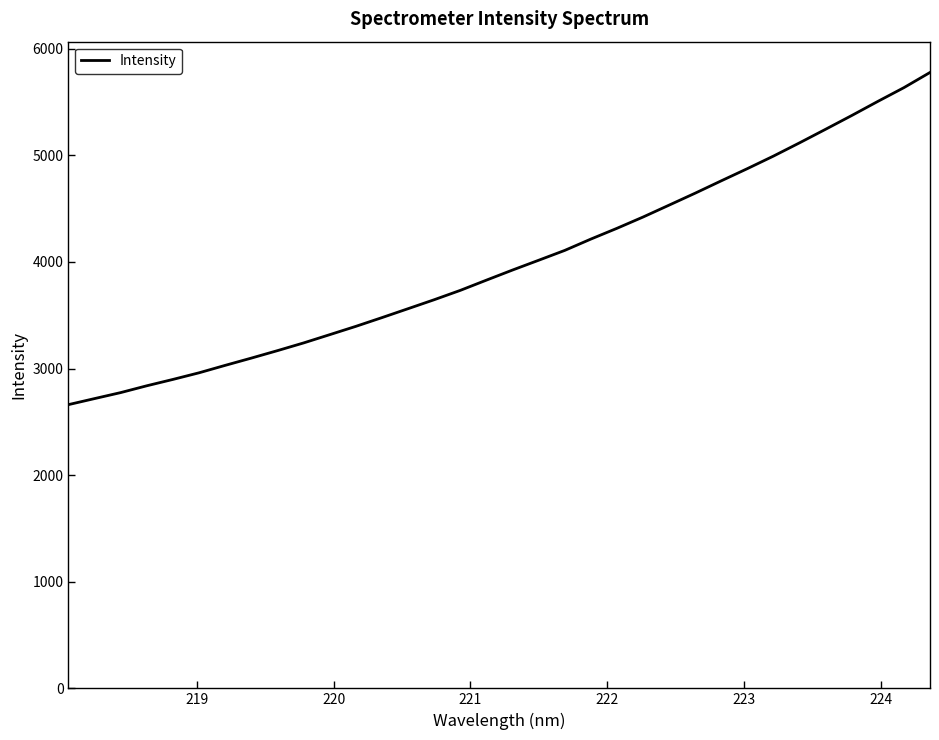

What is the difference between the maximum and minimum values?

3115.6